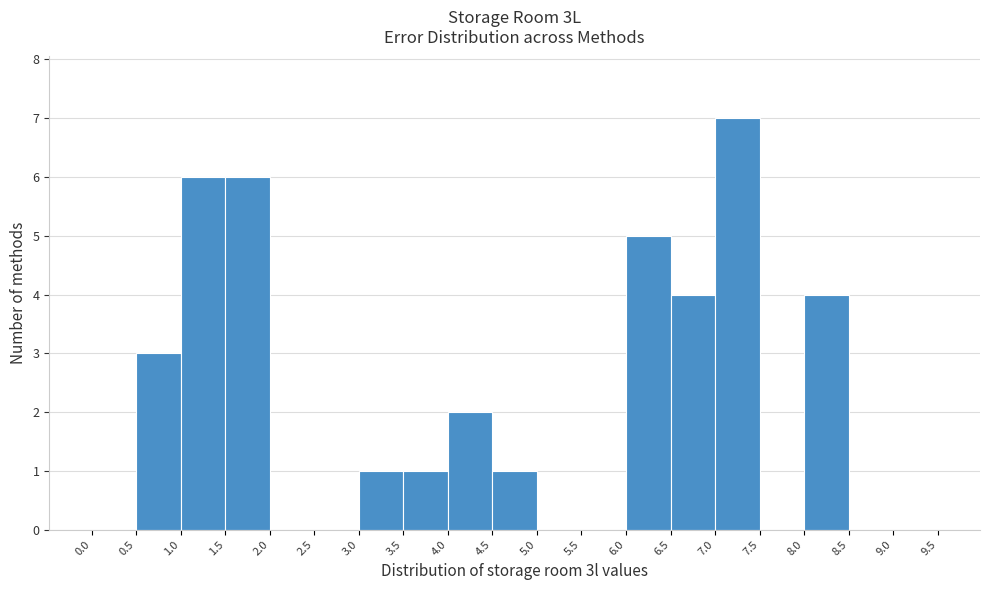

Reading left to right, transcribe this chart: for each bar, give the range it covers on the x-axis and its height. The values are not printed on the chart, so give them approximately, as read against the axis.

0.0 to 0.5: 0
0.5 to 1.0: 3
1.0 to 1.5: 6
1.5 to 2.0: 6
2.0 to 2.5: 0
2.5 to 3.0: 0
3.0 to 3.5: 1
3.5 to 4.0: 1
4.0 to 4.5: 2
4.5 to 5.0: 1
5.0 to 5.5: 0
5.5 to 6.0: 0
6.0 to 6.5: 5
6.5 to 7.0: 4
7.0 to 7.5: 7
7.5 to 8.0: 0
8.0 to 8.5: 4
8.5 to 9.0: 0
9.0 to 9.5: 0